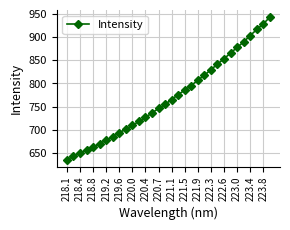

What is the value of the 16th point from the left?

754.7